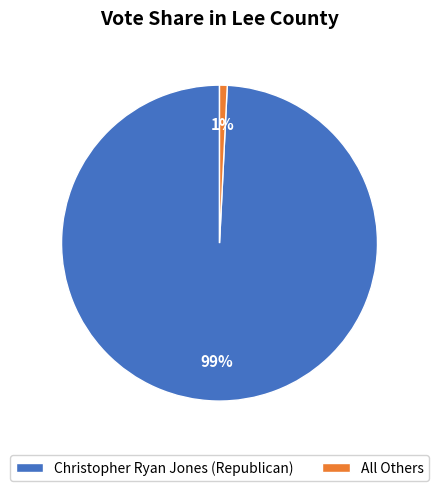

To the nearest percent, what is the combined percentage of All Others and Christopher Ryan Jones (Republican)?

100%